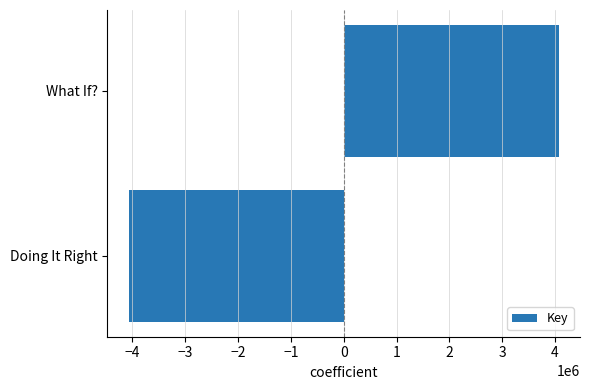

List the labels in order of value, largest first.

What If?, Doing It Right